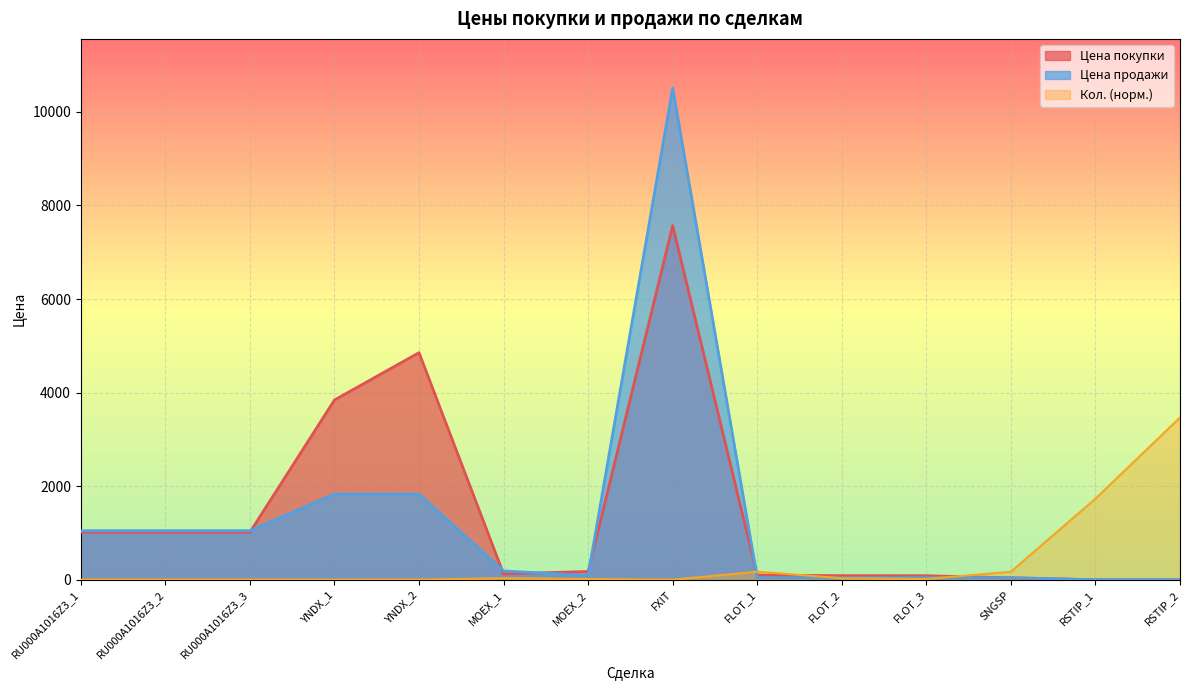

Rank the series at FLOT_1 from lowest to highest value.

Цена продажи, Цена покупки, Кол.